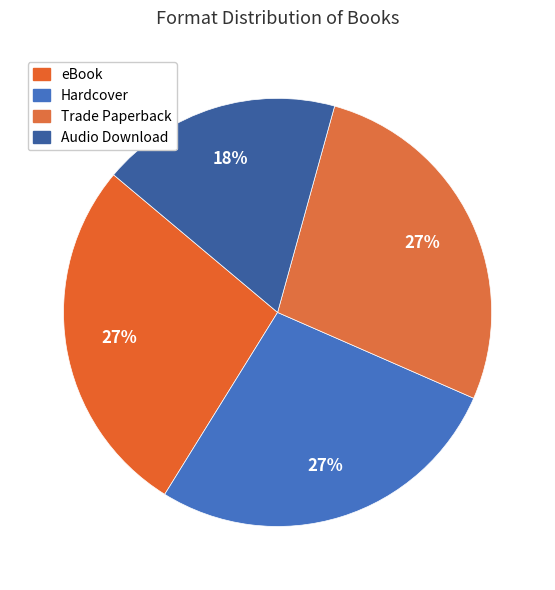

Is it true that Hardcover is 27% of the pie?

True